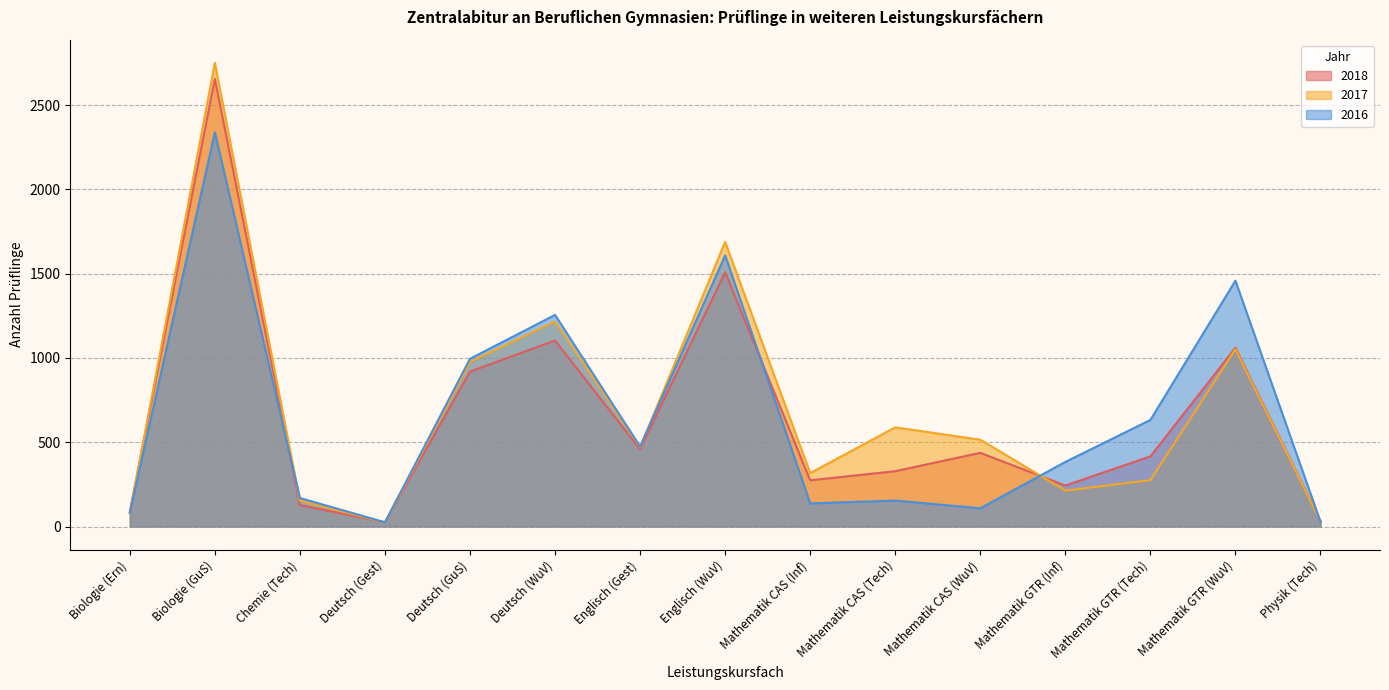

Where does the 2016 series first go above 383?

Biologie (GuS)